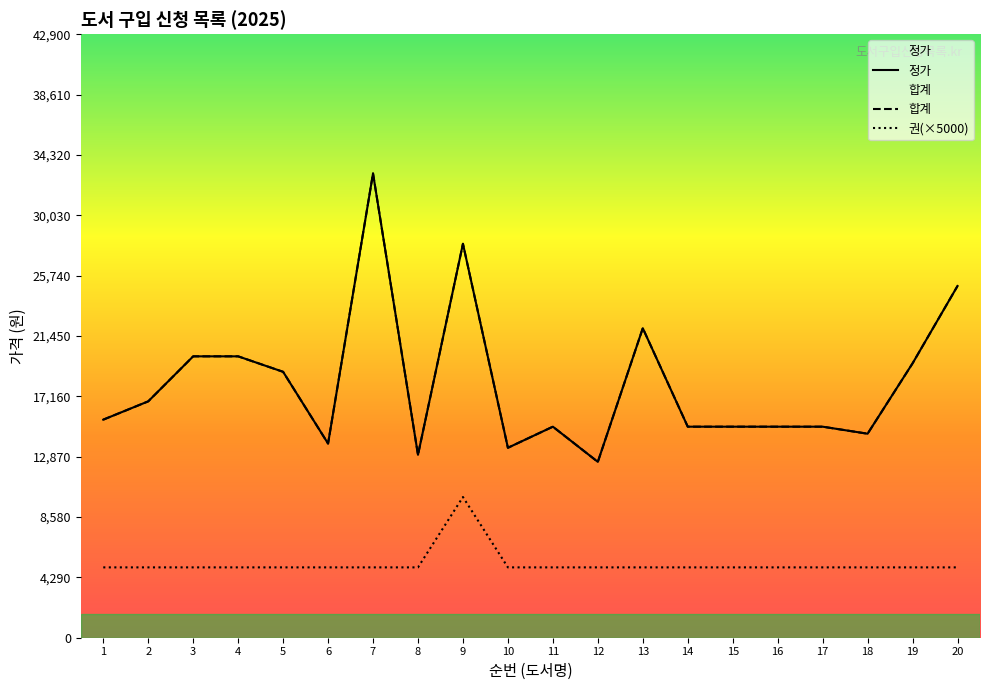

What value does the 정가 series have at 1?

15500